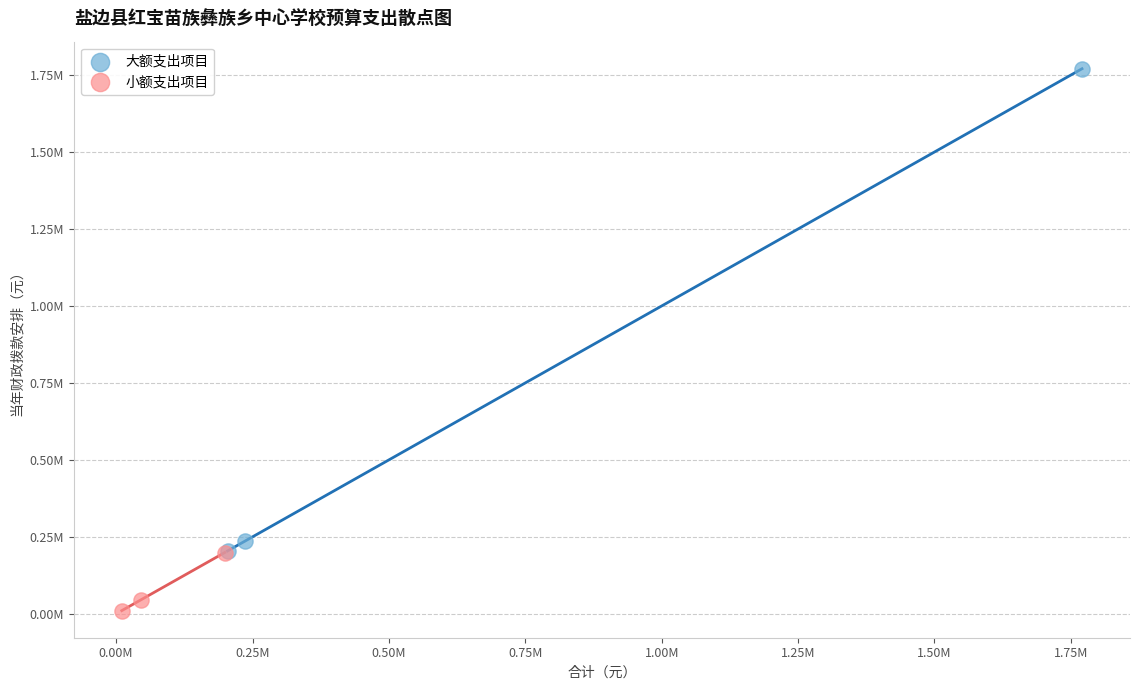

What are all the series names shown in the legend?

大额支出项目, 小额支出项目